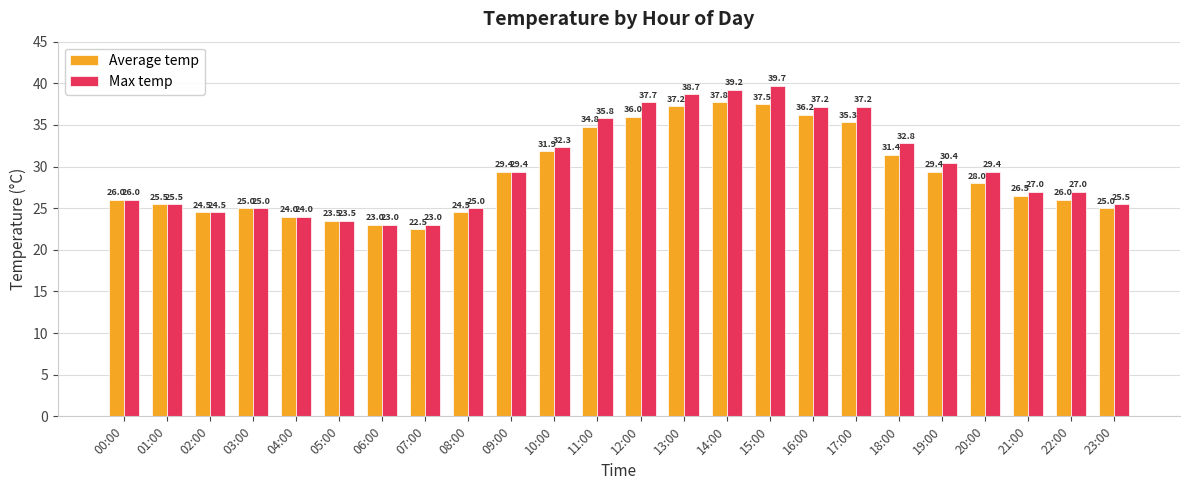

Rank the series by their maximum value, from highest to lowest.

Max temp, Average temp